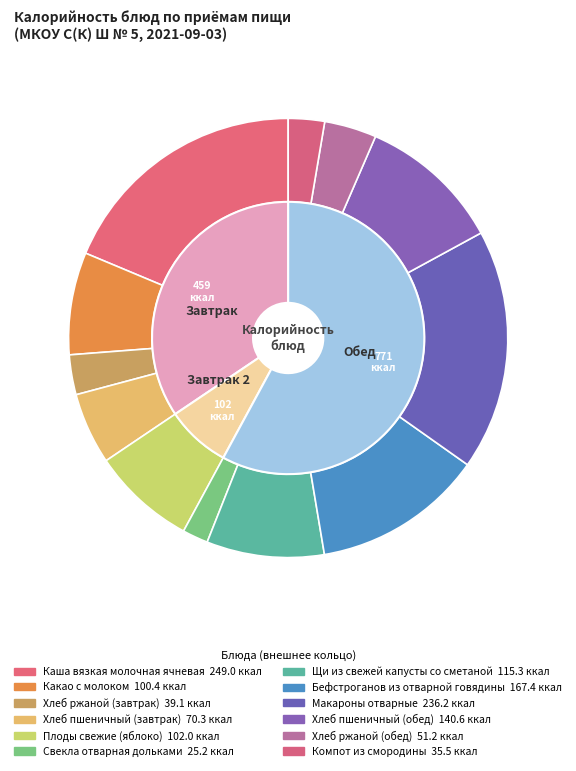

Combined, what portion of the pie is Макароны отварные and Хлеб пшеничный (завтрак)?

23.0%